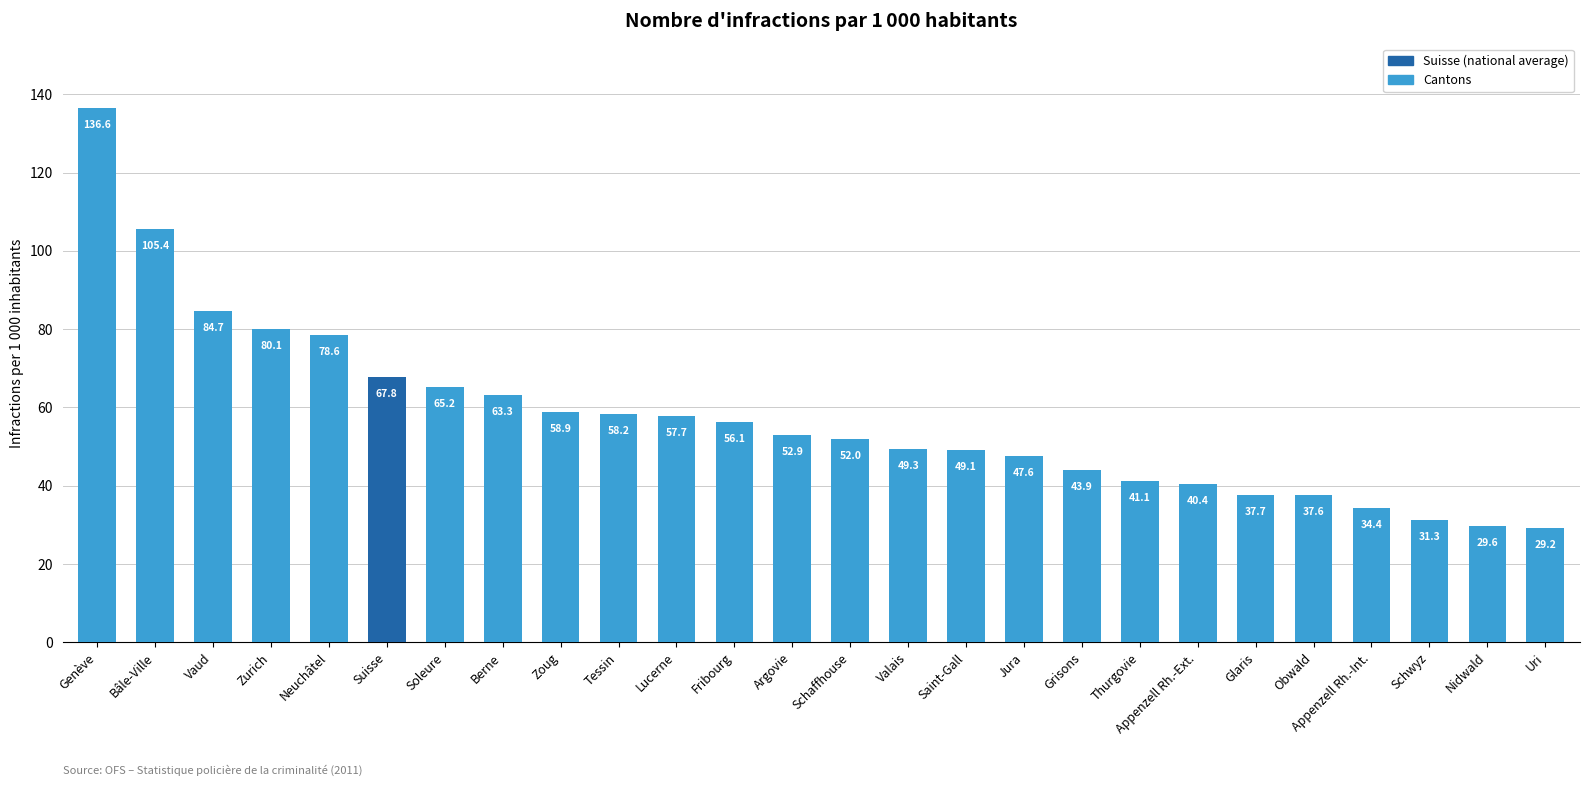

What is the value of the 26th bar from the left?

29.2